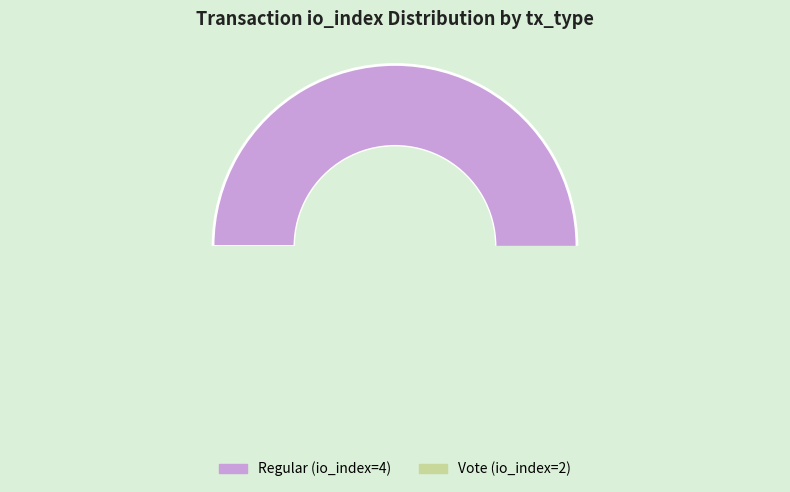

True or false: Vote (io_index=2) accounts for 22% of the total.

False